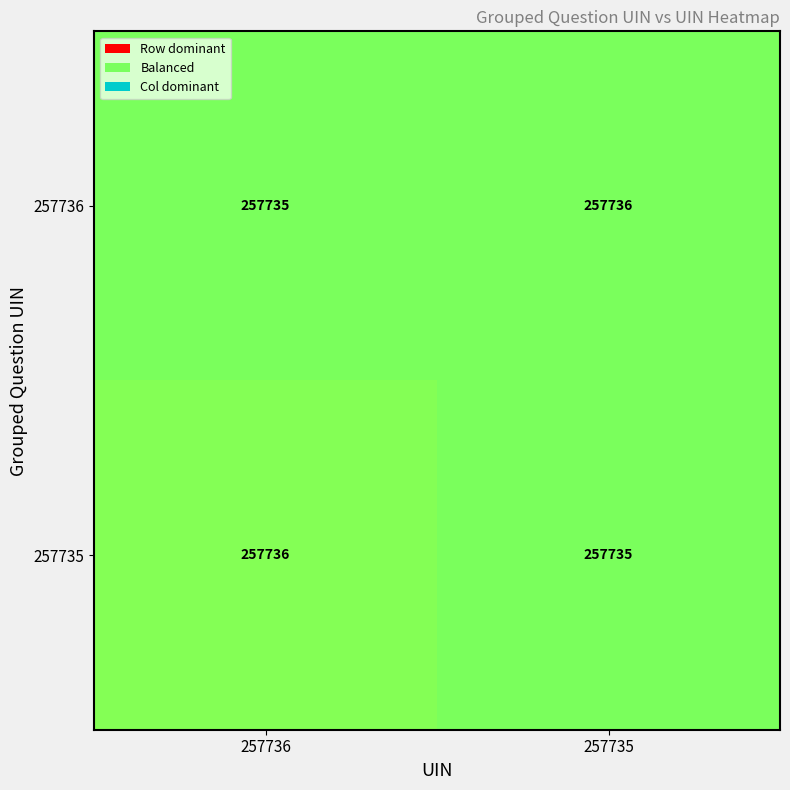

What is the sum of the 257735 values at 257736 and 257735?

515471